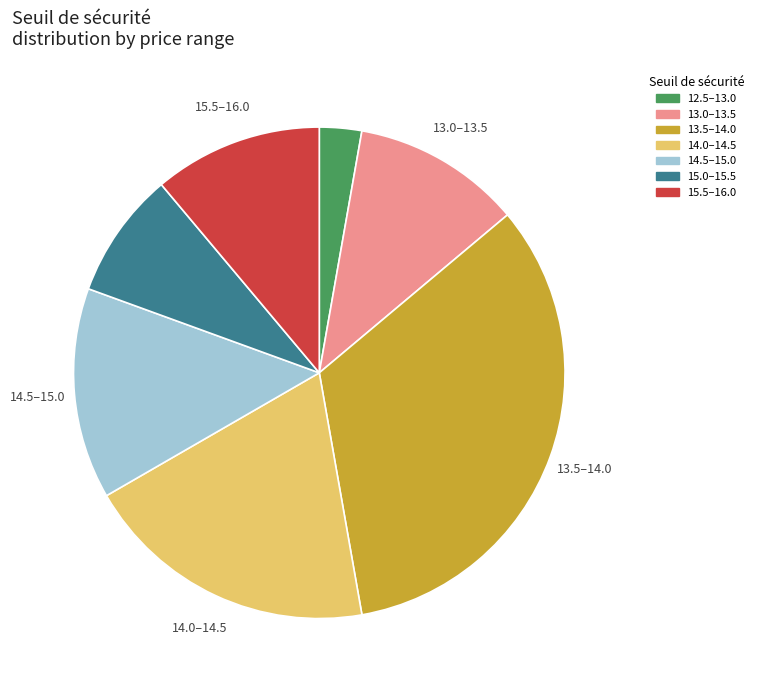

Is there a majority slice in this chart?

No